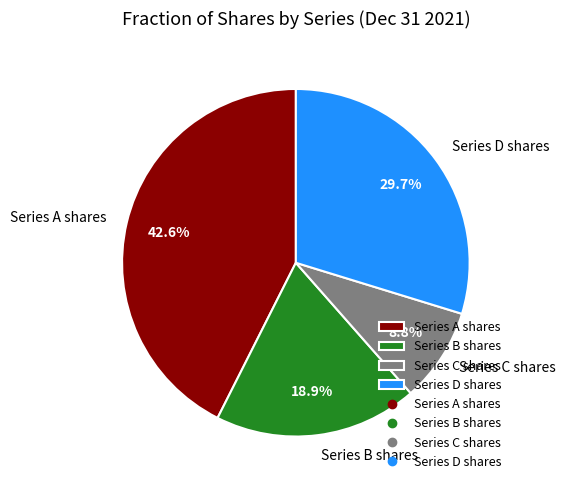

What is the ratio of the value at Series D shares to the value at Series C shares?

3.4